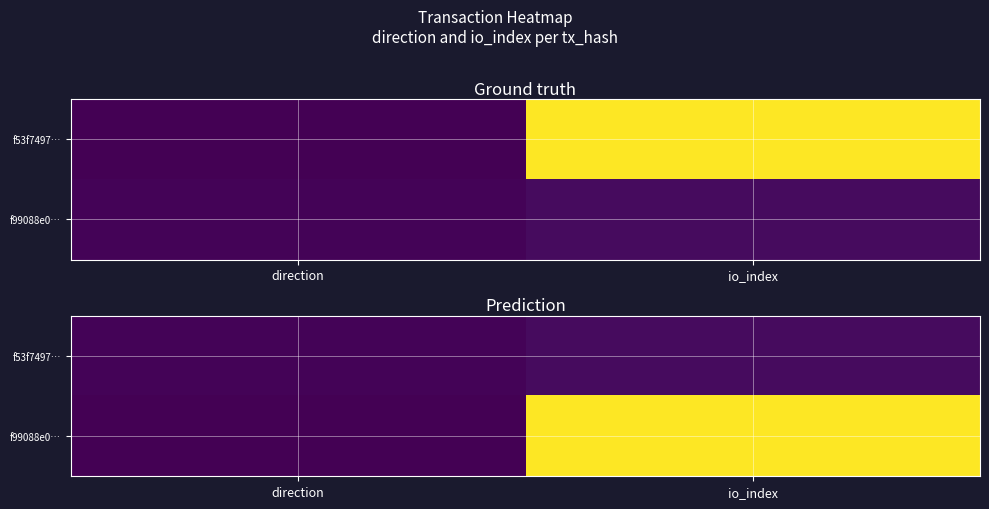

Count the number of data series in this chart.

2